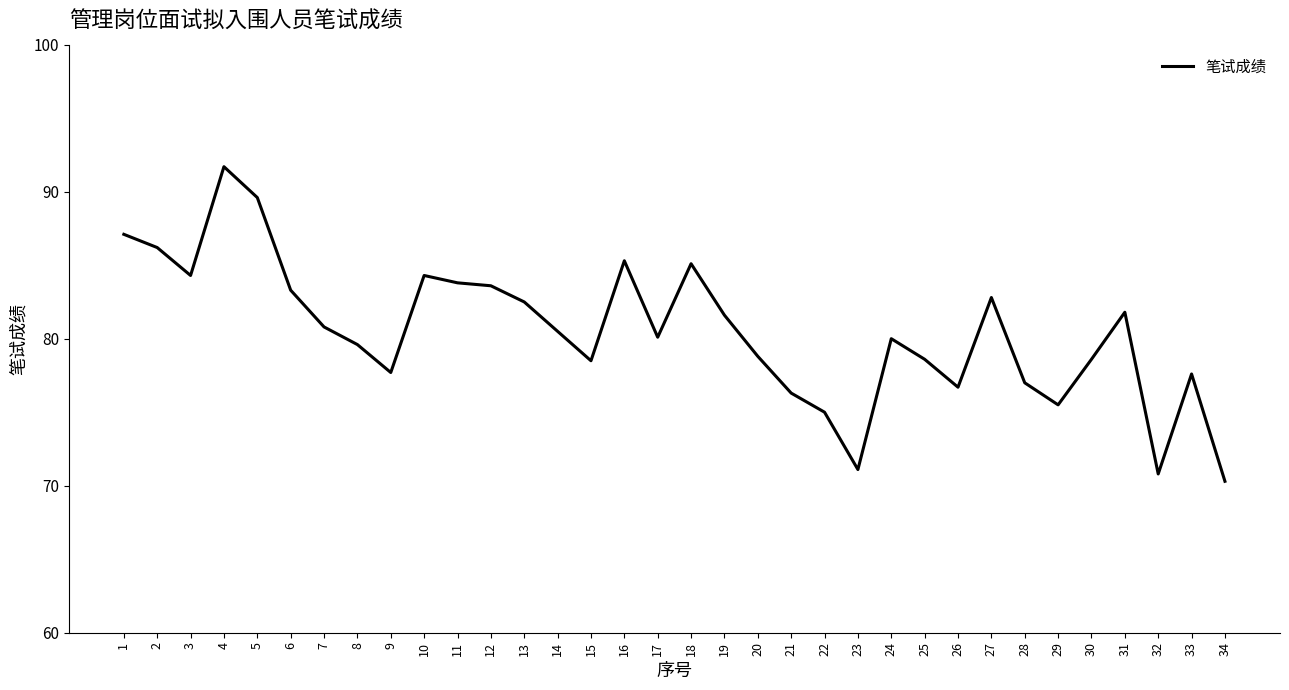

What is the difference between the values at 7 and 16?

4.5